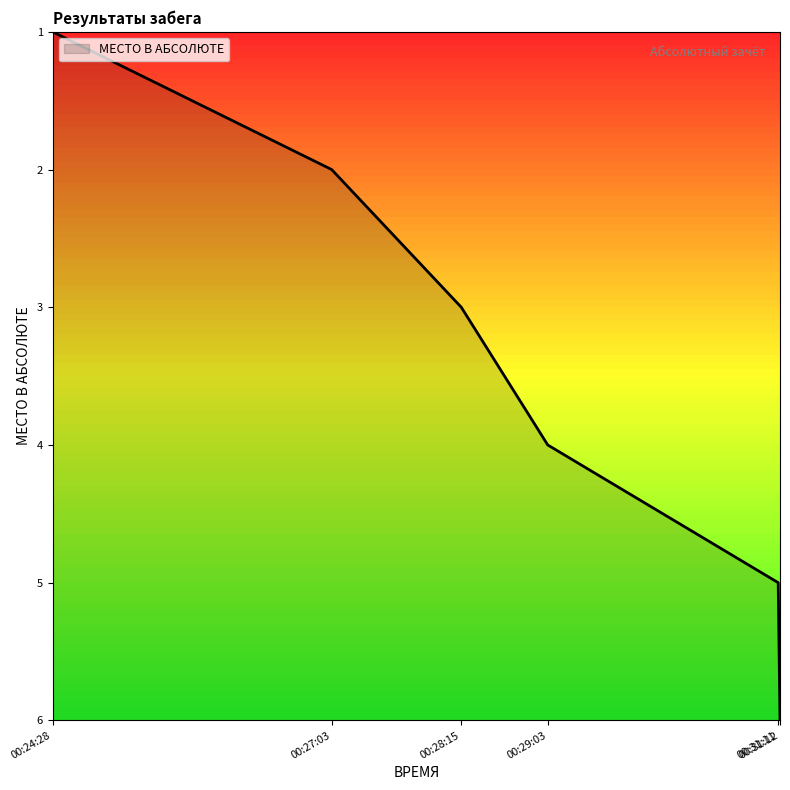

True or false: there are more than 1 points higher than both neighbors.

False